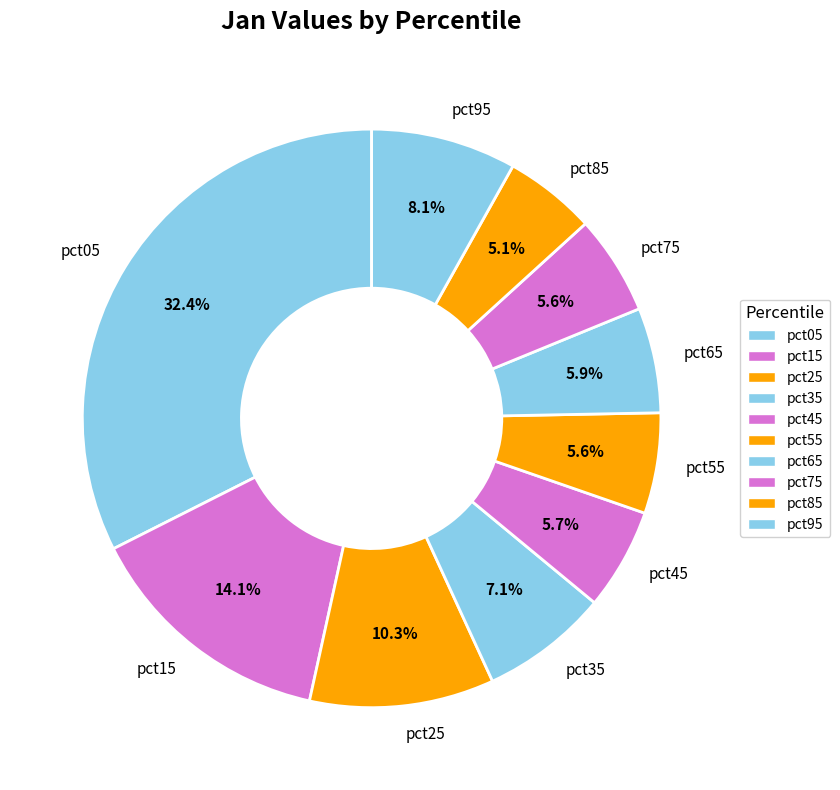

How many slices are in this pie chart?

10